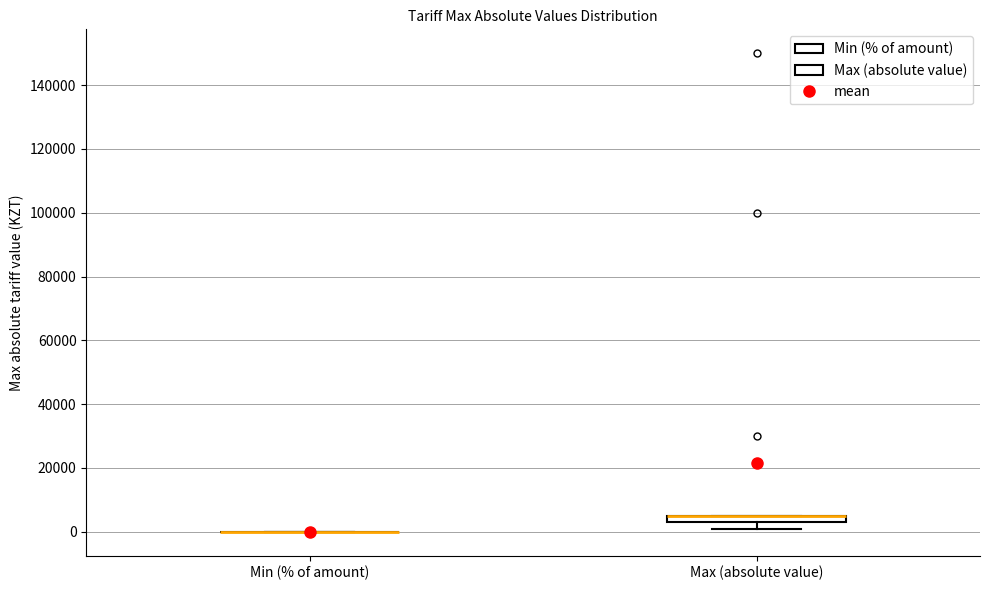

Which box is the tallest, from its lower edge to its upper edge?

Max (absolute value)